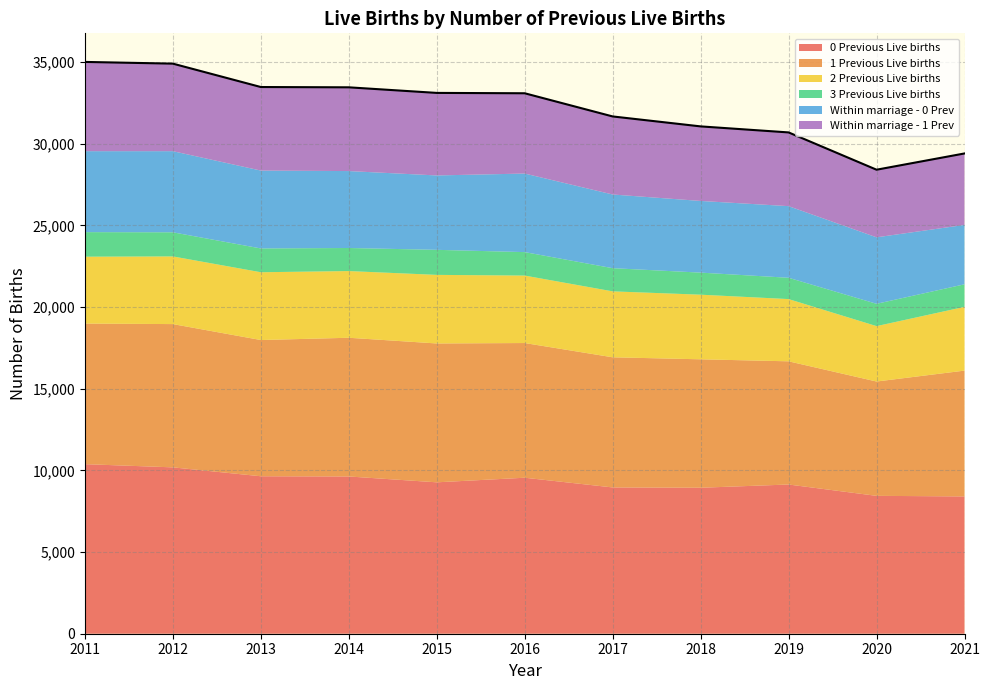

Count the number of data series in this chart.

6